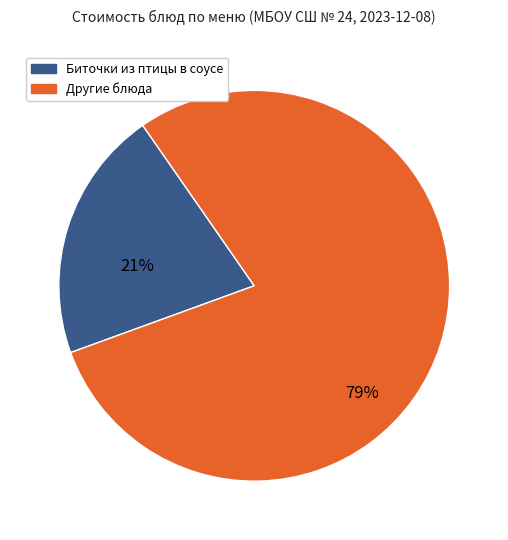

To the nearest percent, what is the difference between the largest and smallest slice percentages?

58%